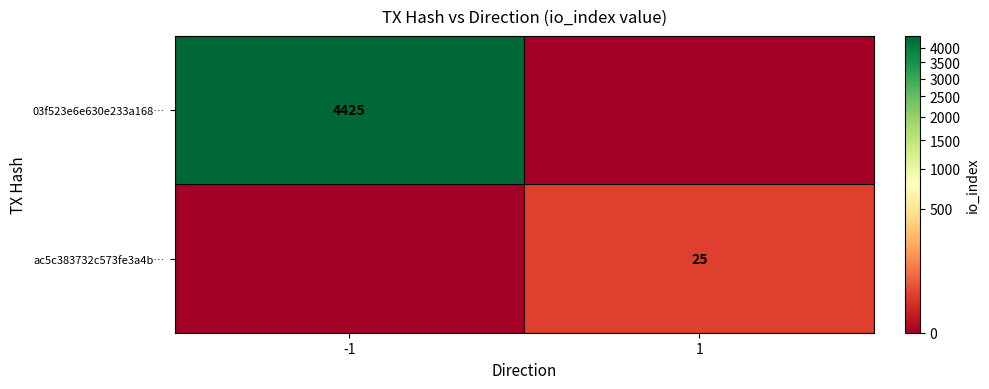

True or false: 03f523e6e630e233a168… has a value of 6300 at -1.

False